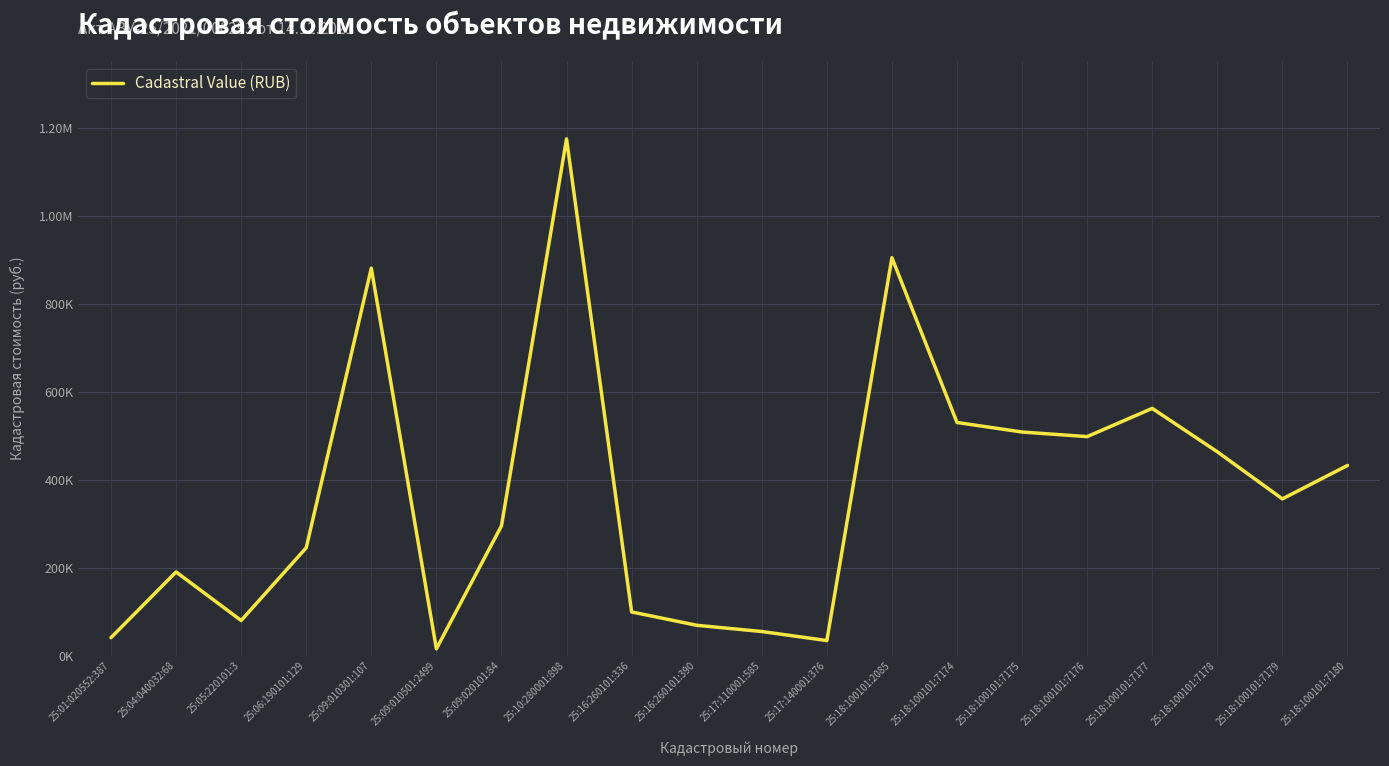

The value at 25:18:100101:7177 is 189895.1. True or false?

False